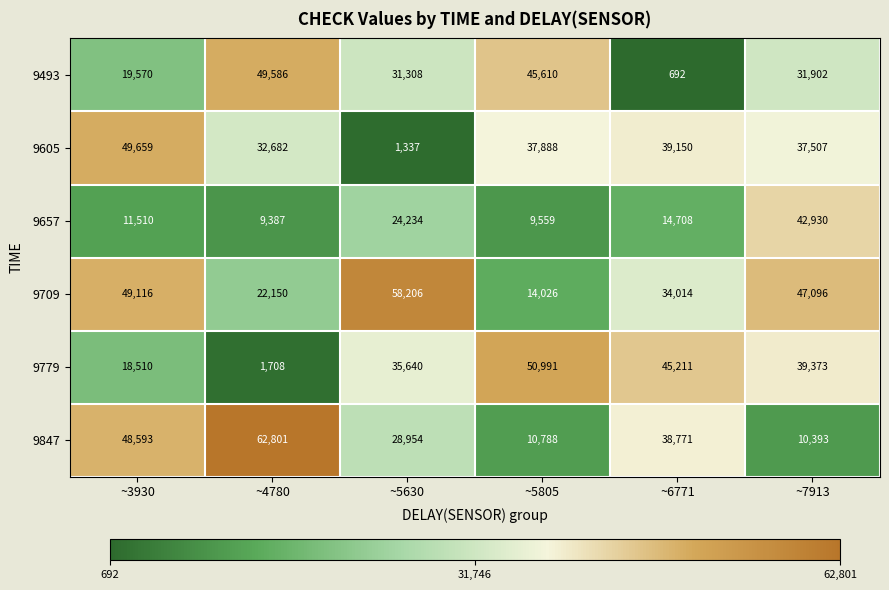

Count the number of categories in the chart.

6